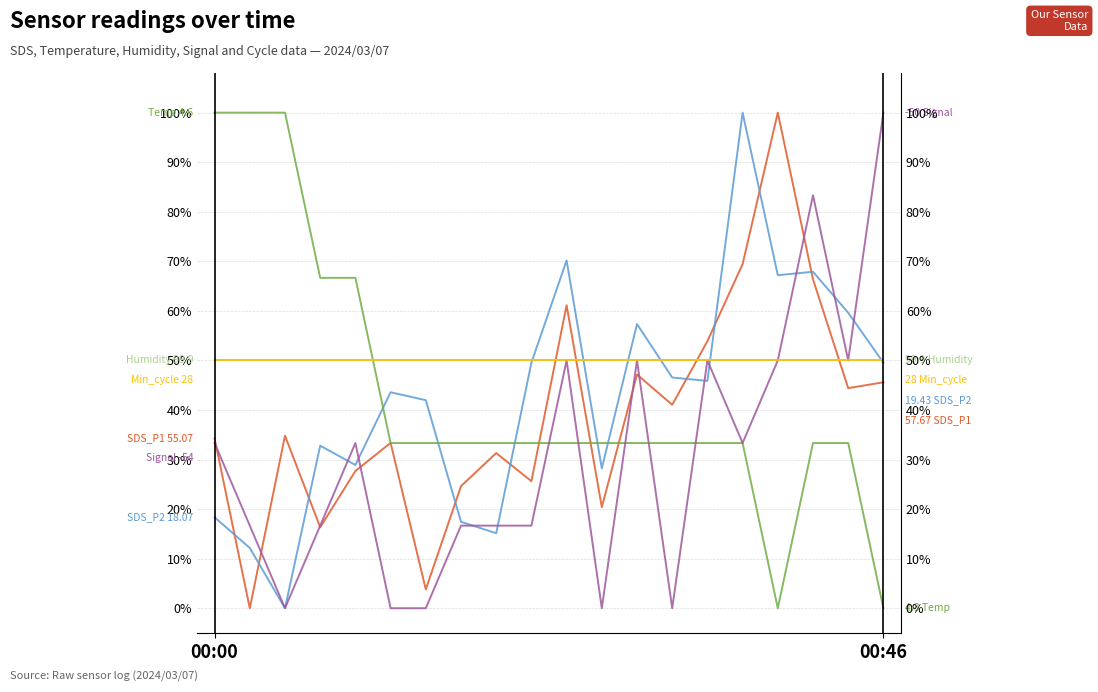

How many values in SDS_P1 are above zero?

19